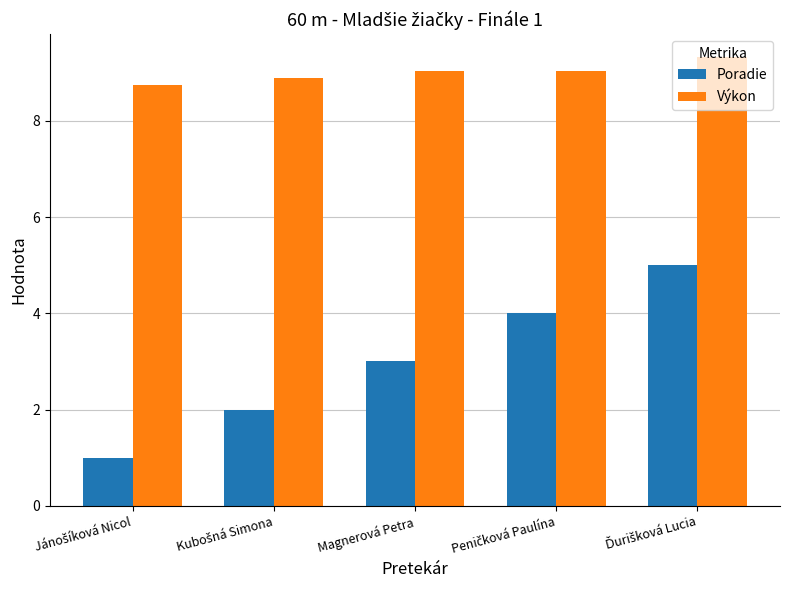

Which series has the largest total across all categories?

Výkon